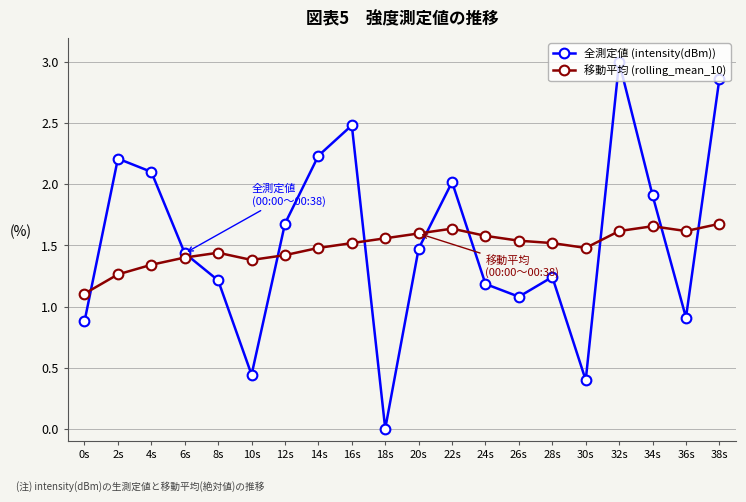

Between which two adjacent categories do 全測定値 (intensity(dBm)) and 移動平均 (rolling_mean_10) first intersect?

0s and 2s